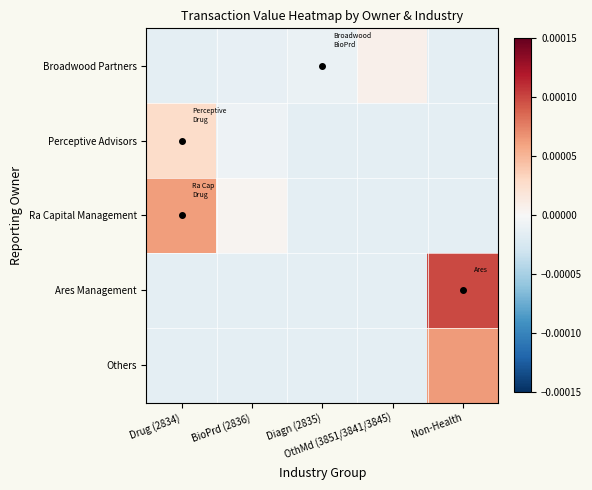

Which label corresponds to the largest value in the chart?

Non-Health